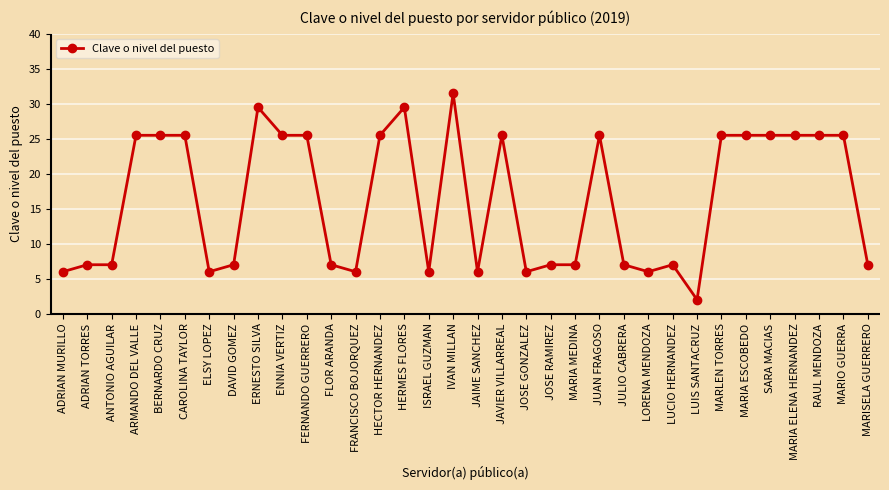

What is the smallest value displayed?

2.0